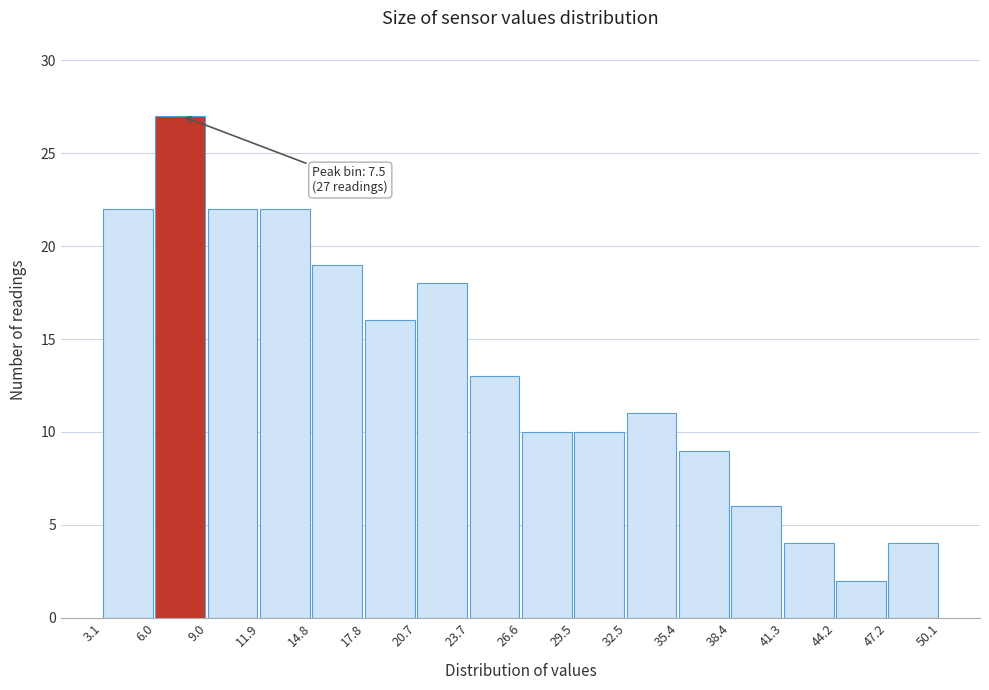

Over which range of the x-axis is the bar tallest?

6.0 to 9.0